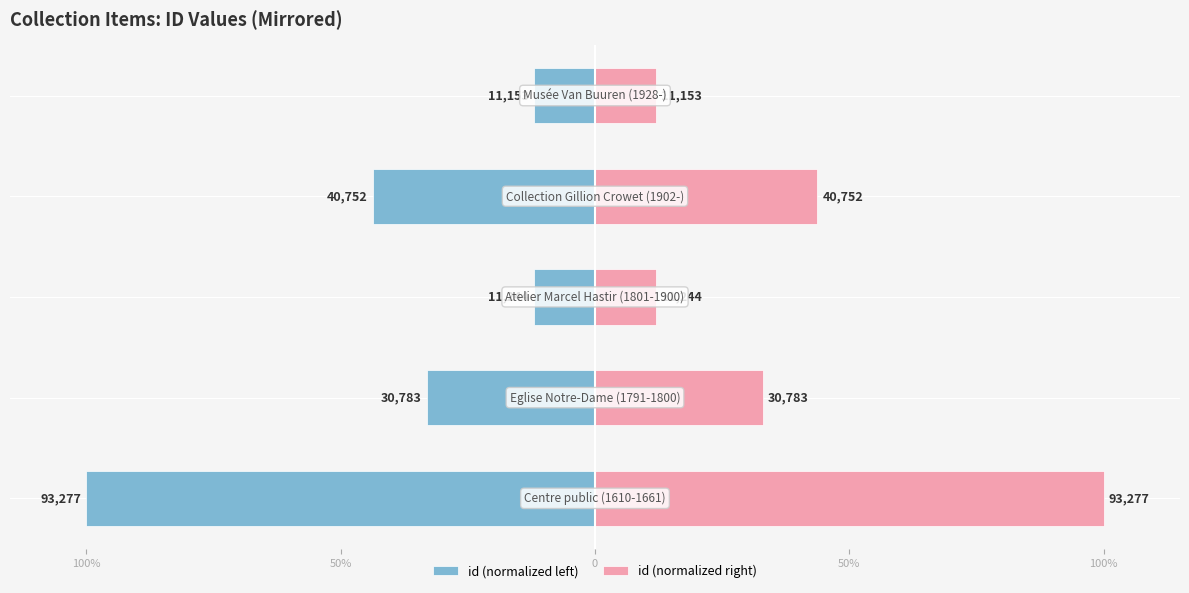

What is the difference between the maximum and minimum values in the id (normalized right) series?

88.0